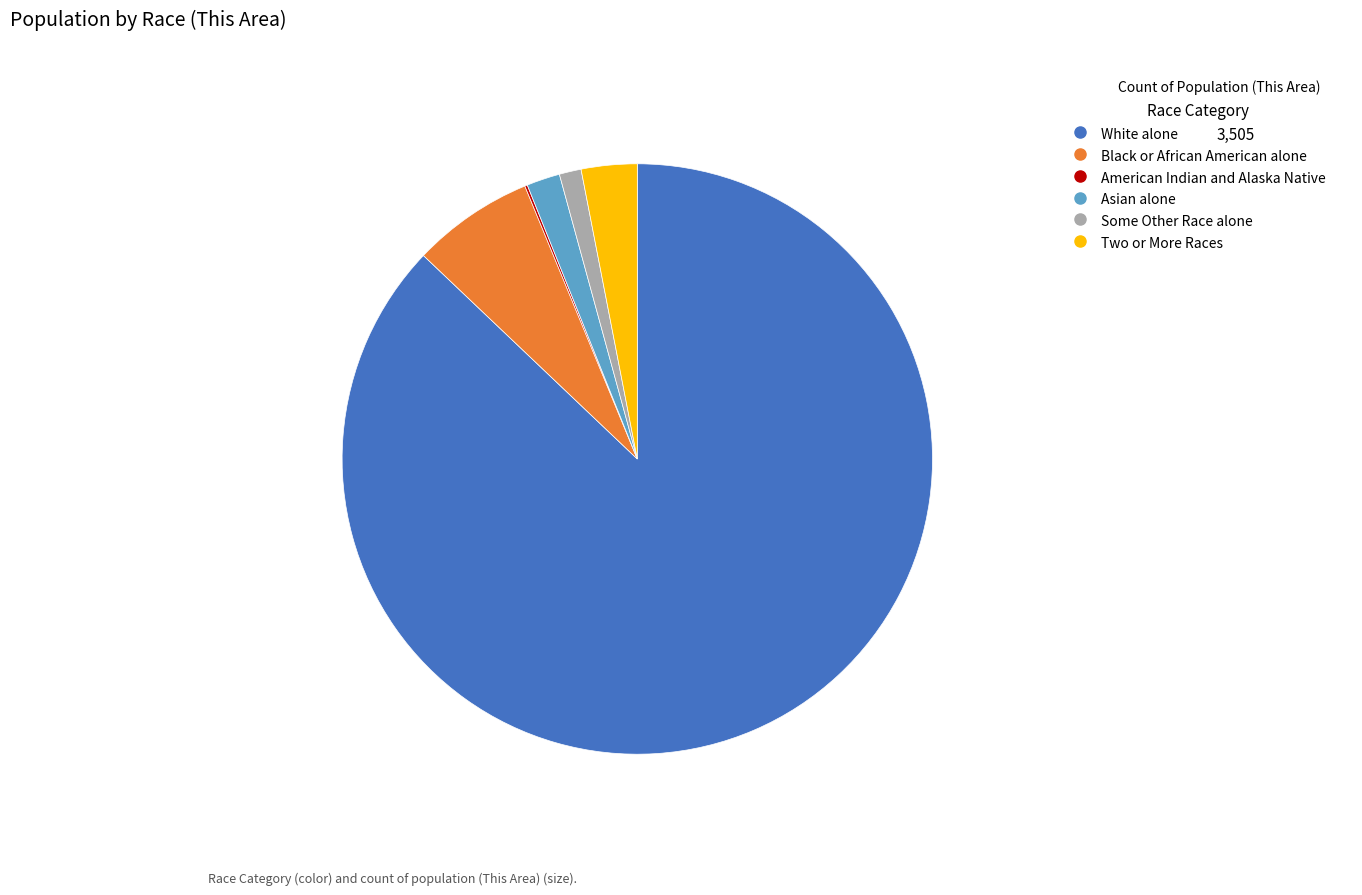

Is there a majority slice in this chart?

Yes